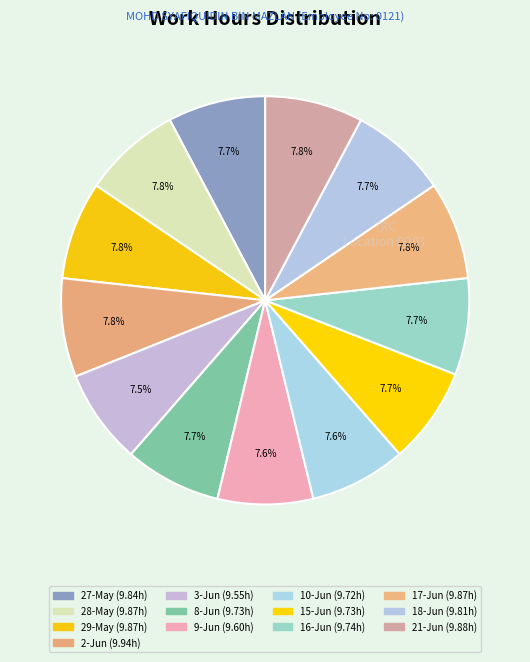

How many segments does this pie chart have?

13